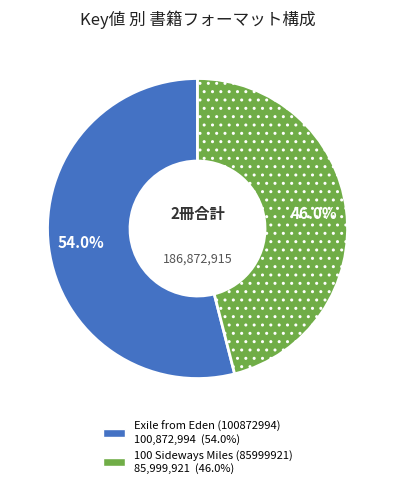

To the nearest percent, what is the average slice percentage?

50%